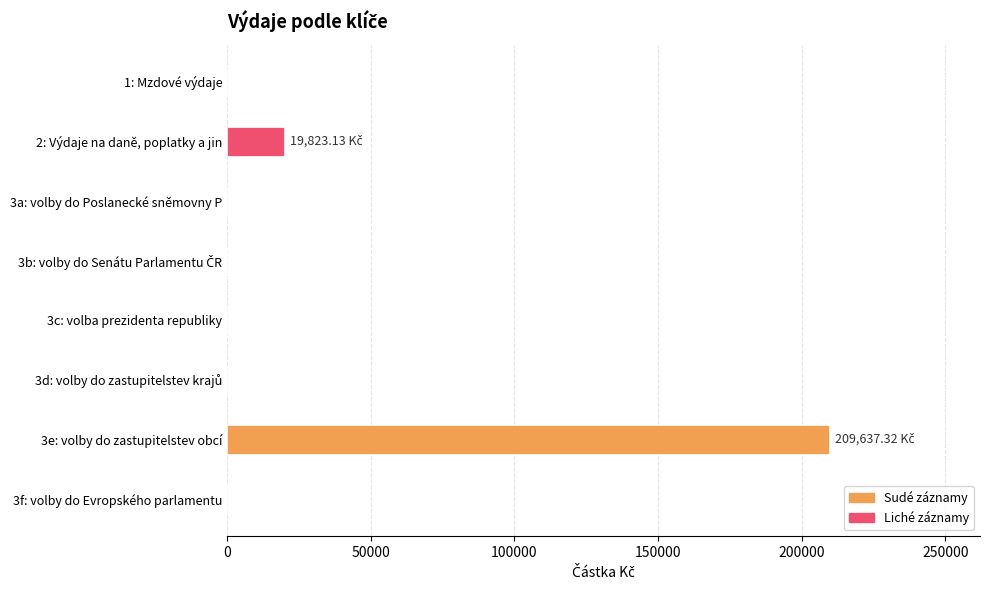

What is the sum of all values?

229460.5